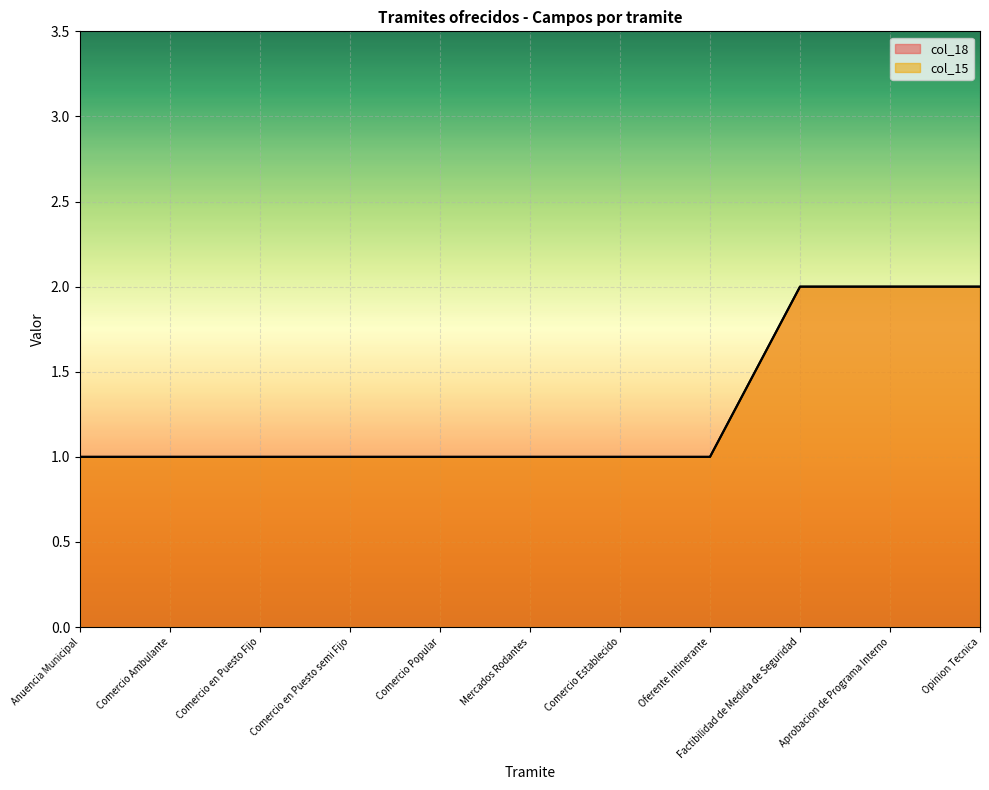

Rank the series by their maximum value, from lowest to highest.

col_18, col_15